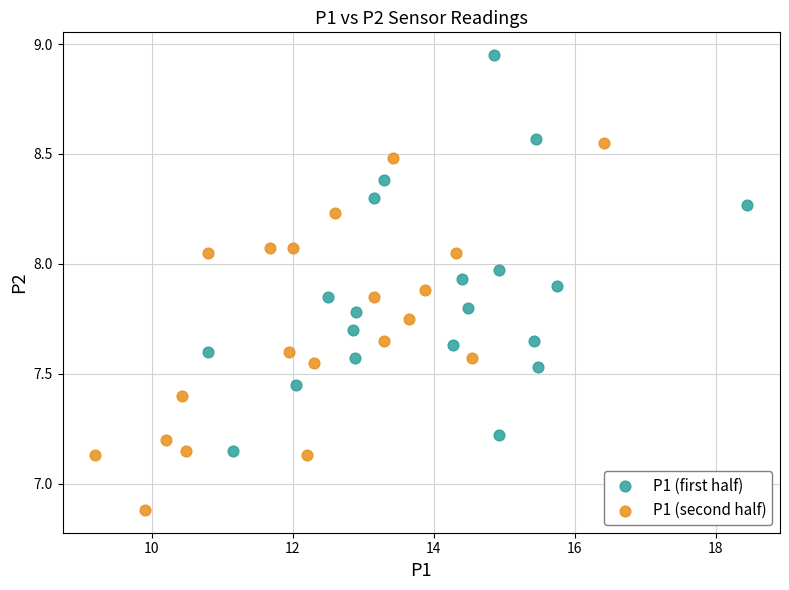

What are all the series names shown in the legend?

P1 (first half), P1 (second half)